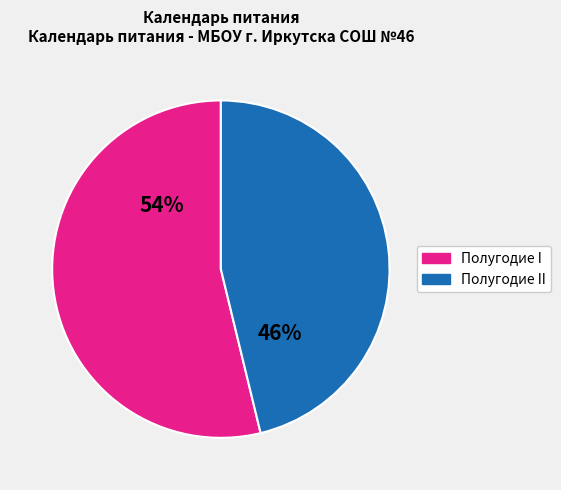

To the nearest percent, what is the difference between the largest and smallest slice percentages?

8%